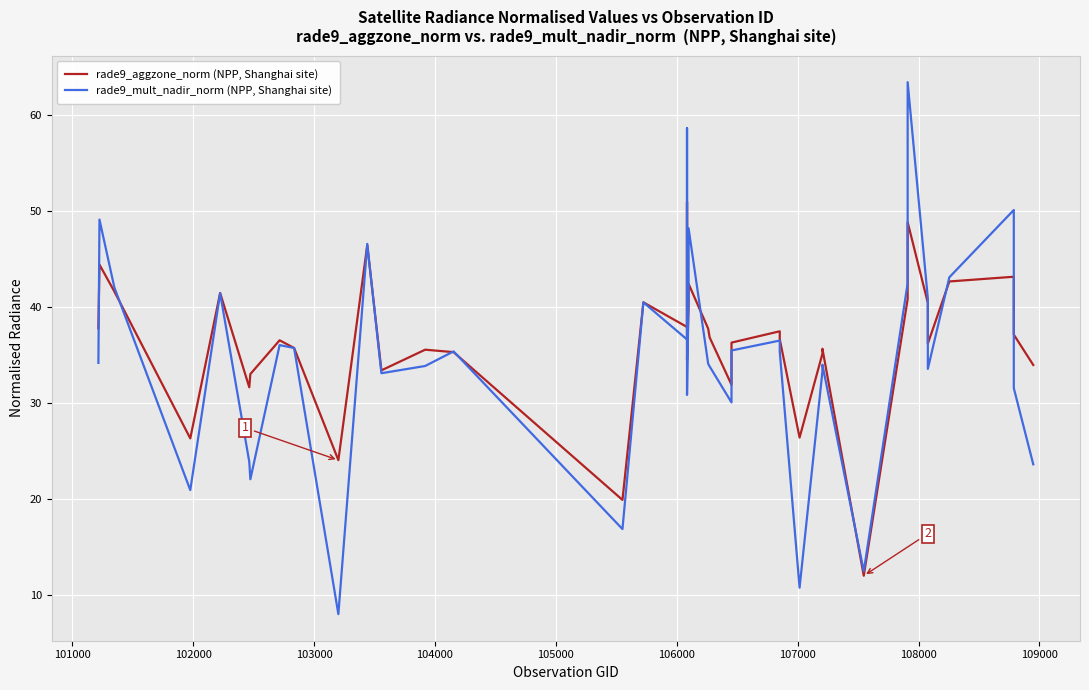

How many intersections are there between rade9_aggzone_norm (NPP, Shanghai site) and rade9_mult_nadir_norm (NPP, Shanghai site)?

14